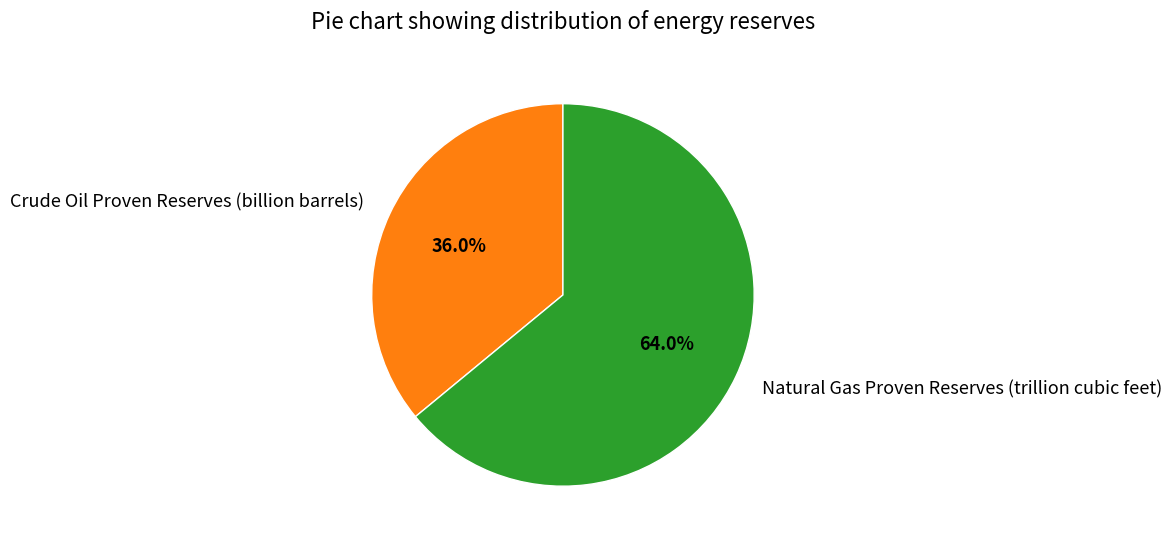

Which has a higher value, Crude Oil Proven Reserves (billion barrels) or Natural Gas Proven Reserves (trillion cubic feet)?

Natural Gas Proven Reserves (trillion cubic feet)